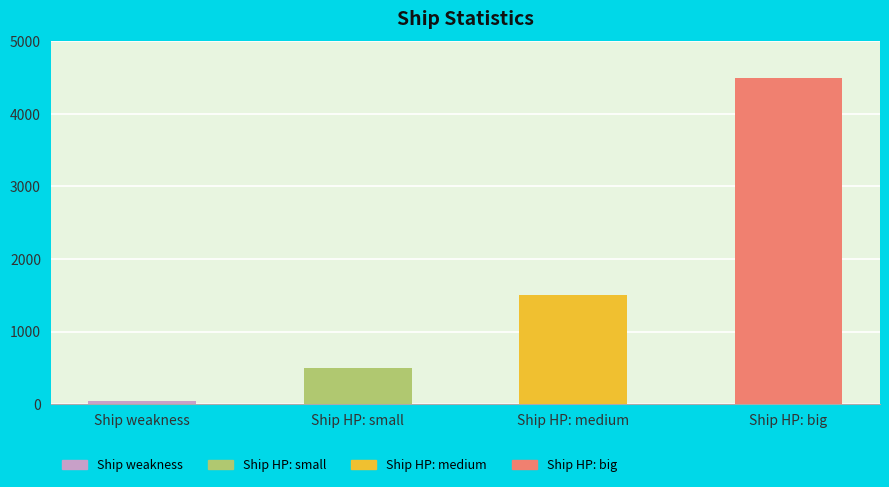

Reading right to left, list all the values displayed in this chart.

Ship HP: big=4500	Ship HP: medium=1500	Ship HP: small=500	Ship weakness=50